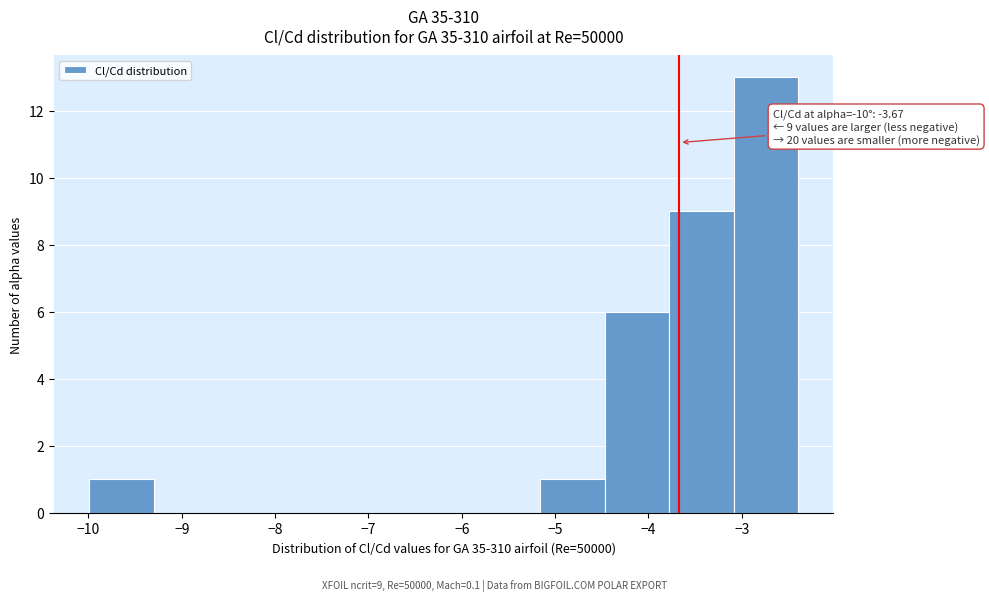

Over which range of the x-axis is the bar tallest?

-3.1 to -2.4